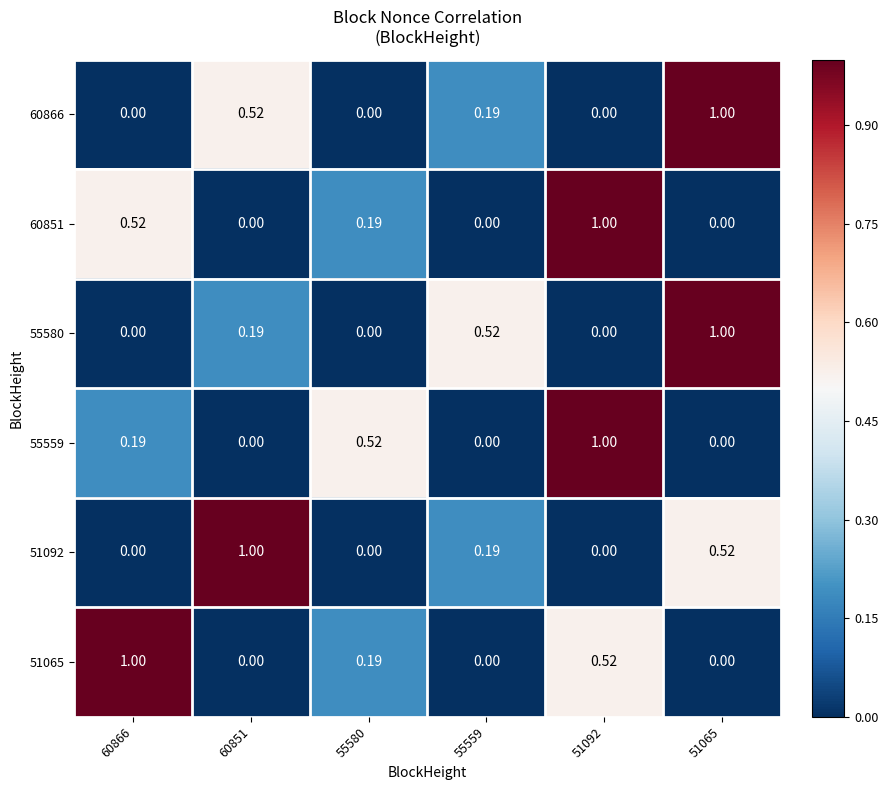

Is the value of 55559 at 55559 greater than the value of 55580 at 60851?

No